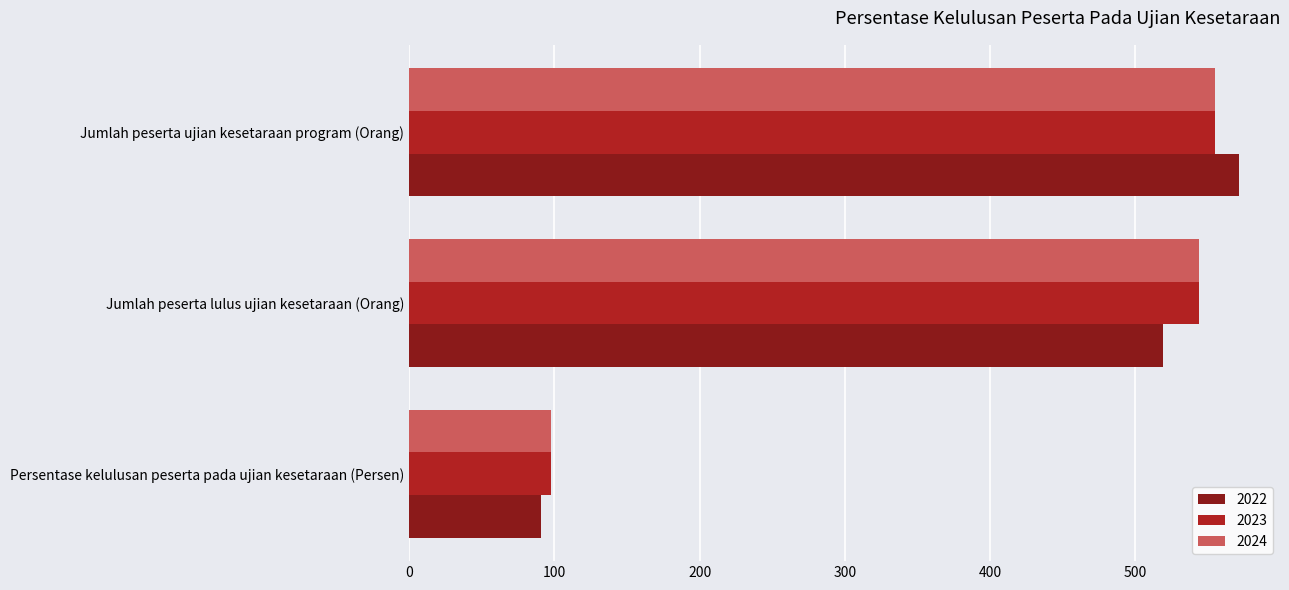

What is the lowest value of the 2024 series?

98.0